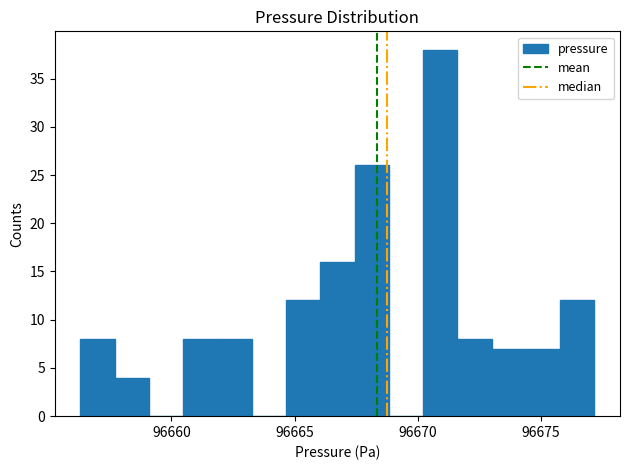

Read against the x-axis, roughly where is the centre of the tallest bar?

96671.0